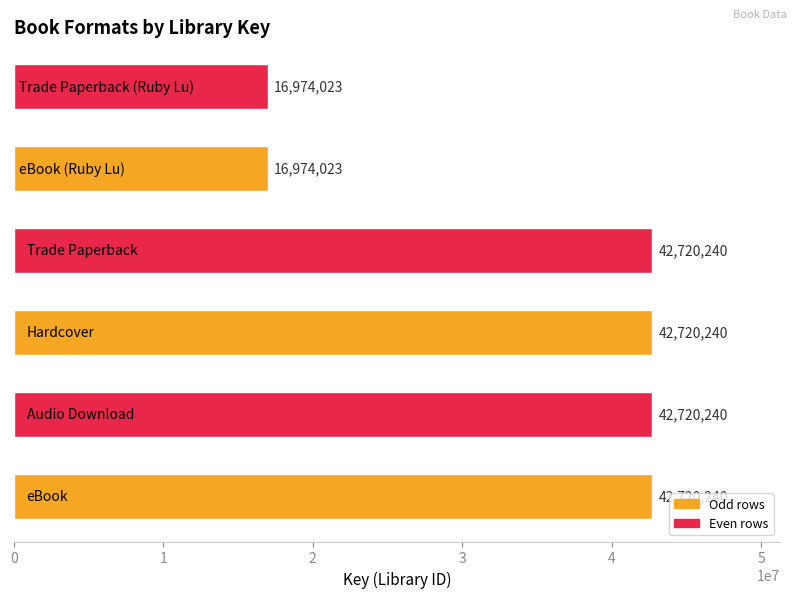

Reading bottom to top, what are all the values shown in this chart?

42720240	42720240	42720240	42720240	16974023	16974023